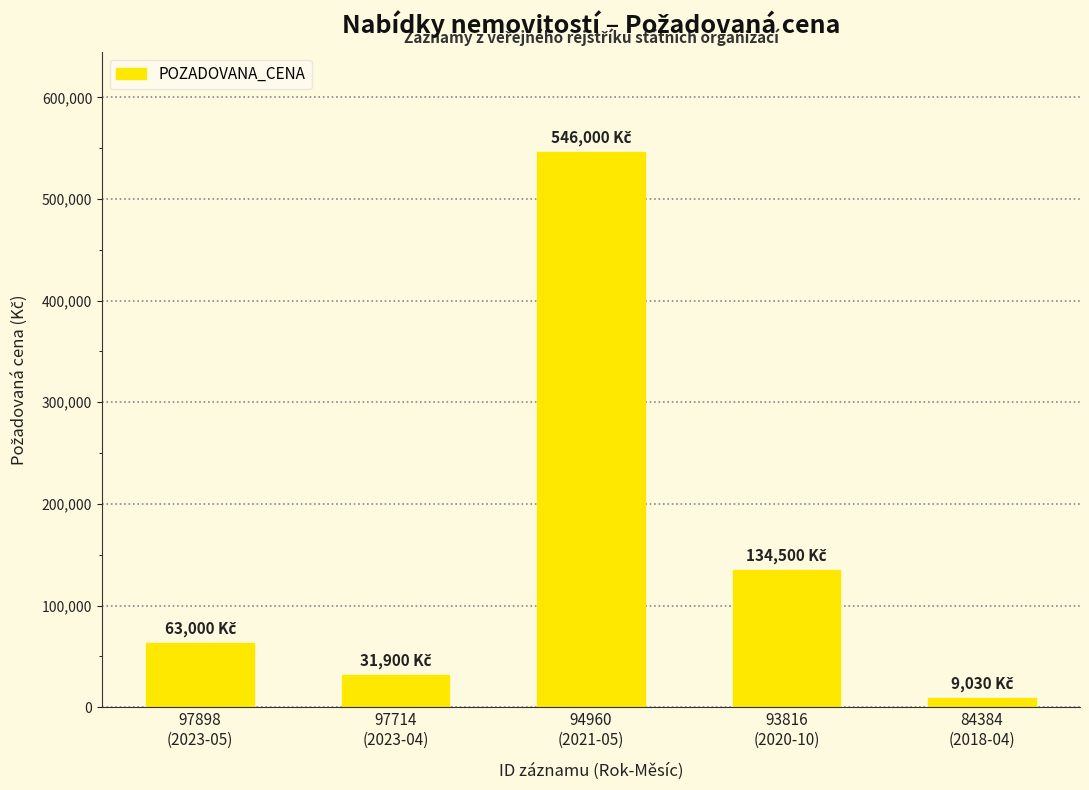

Reading left to right, extract all data points from this chart.

63000	31900	546000	134500	9030